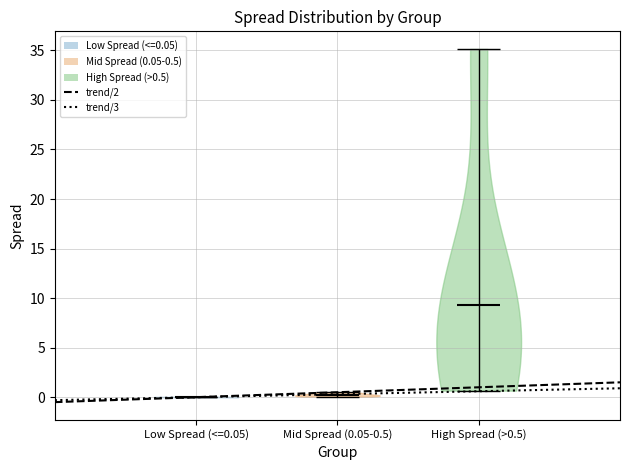

What is the lowest point the violin for High Spread (>0.5) reaches on the y-axis? The values are not printed on the chart, so give them approximately, as read against the axis.

0.5